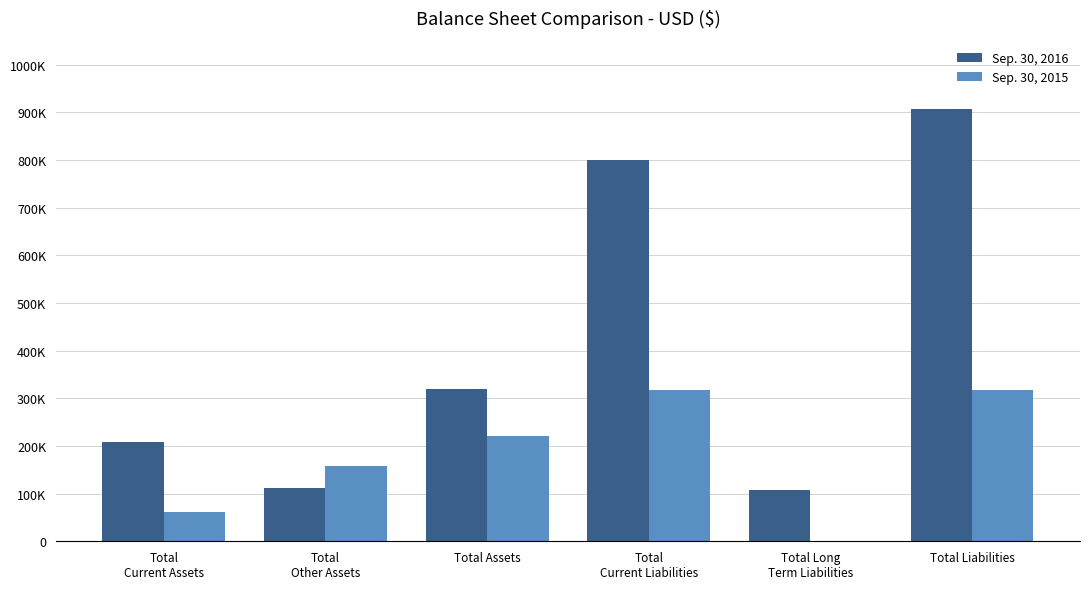

What is the average value of the Sep. 30, 2015 series?

179364